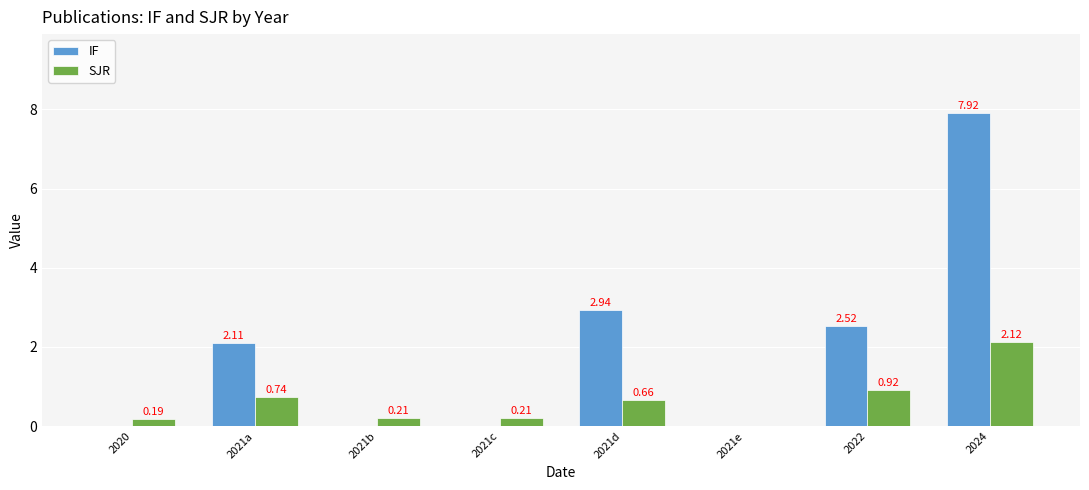

What is the sum of all IF values?

15.5